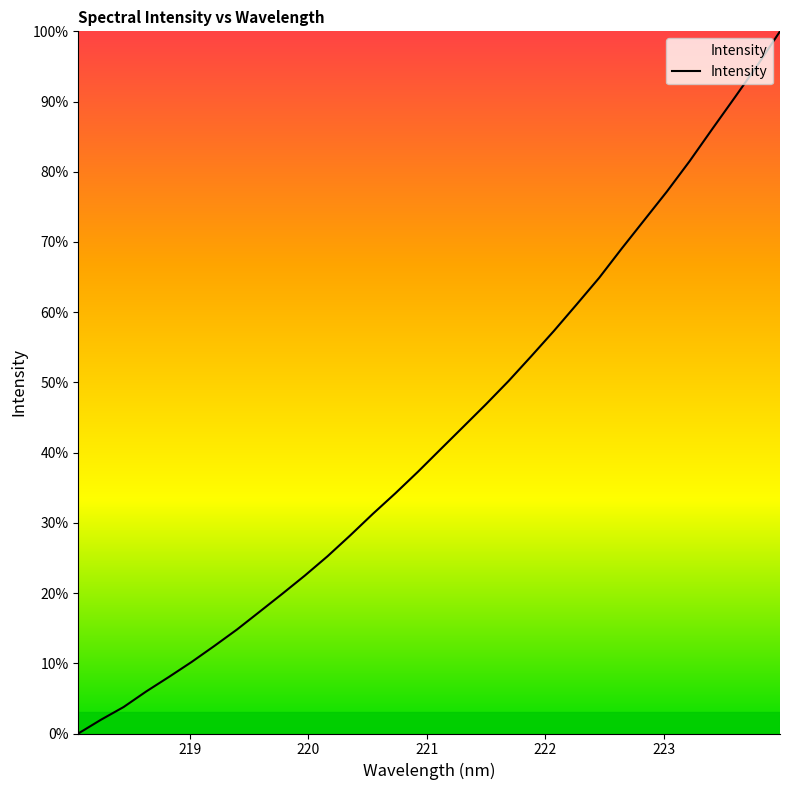

What is the difference between the maximum and minimum values?

100.0